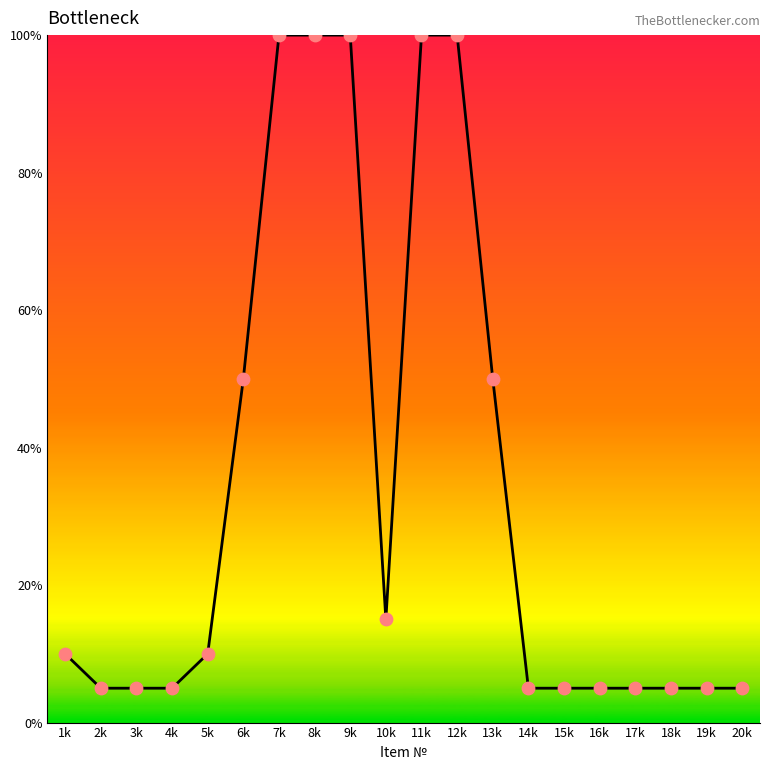

What is the ratio of the value at 19k to the value at 11k?

0.1